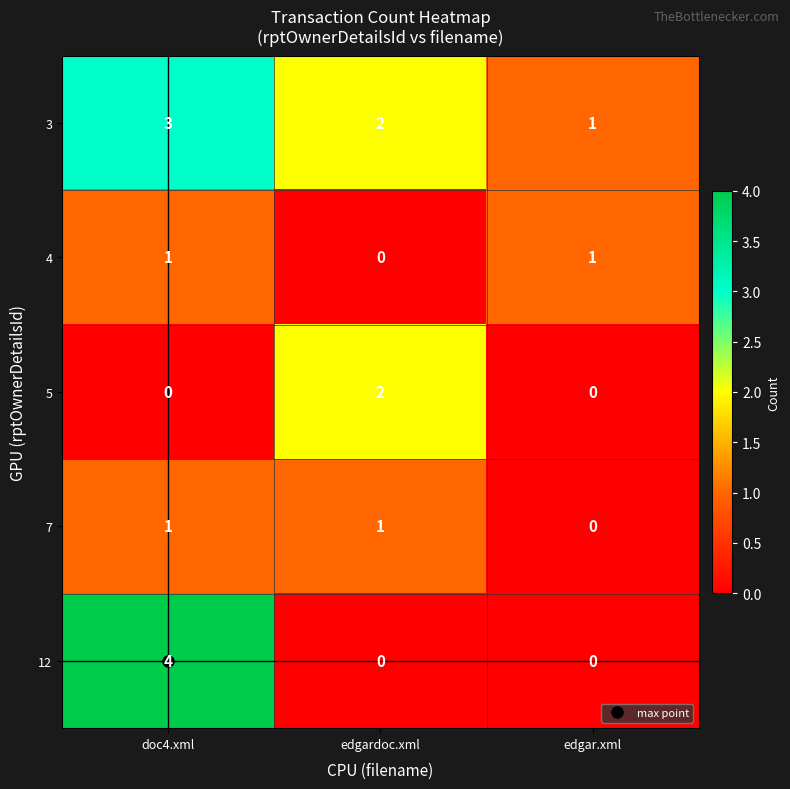

Which series has the largest range (max minus min)?

12